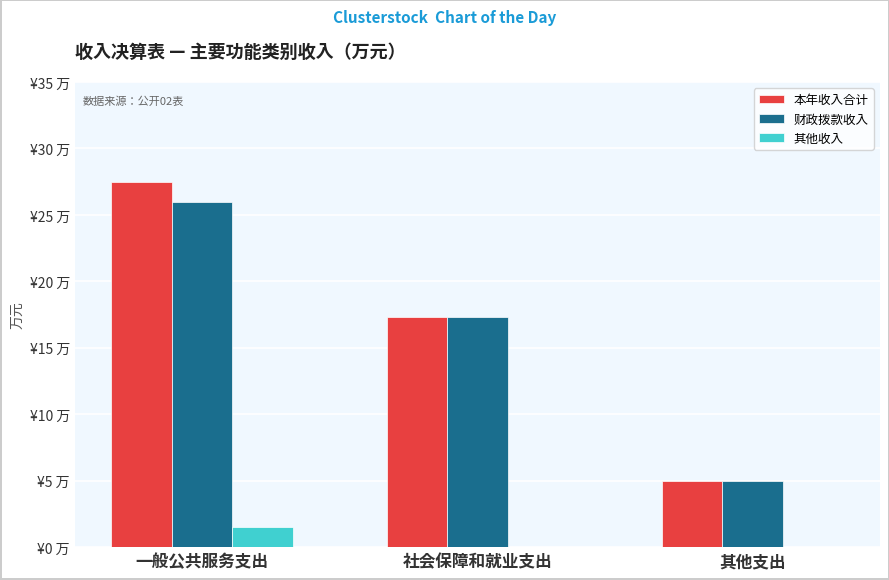

Does the chart contain stacked bars?

No